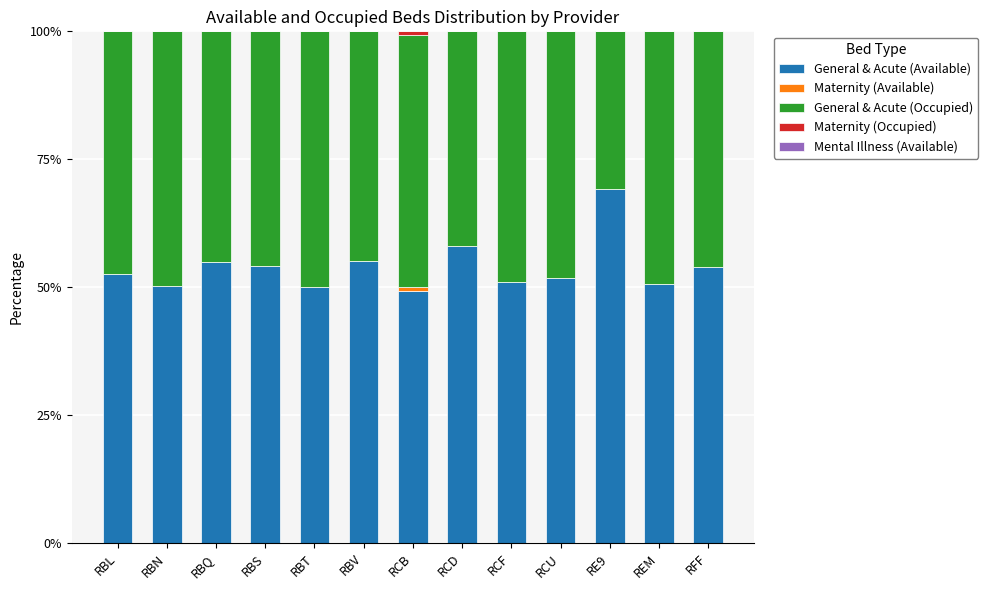

What is the total value across all series at RE9?

100.0